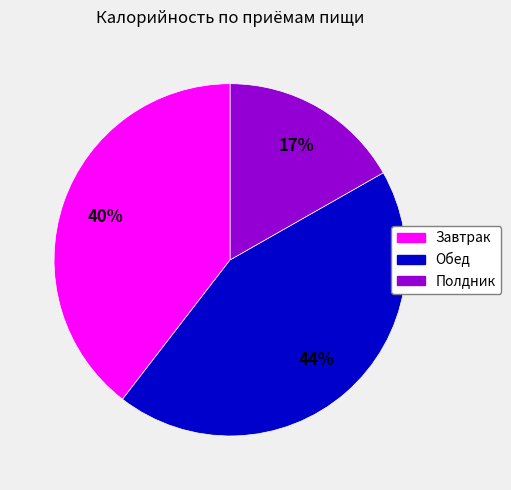

Do Завтрак and Обед together represent more than half of the pie?

Yes